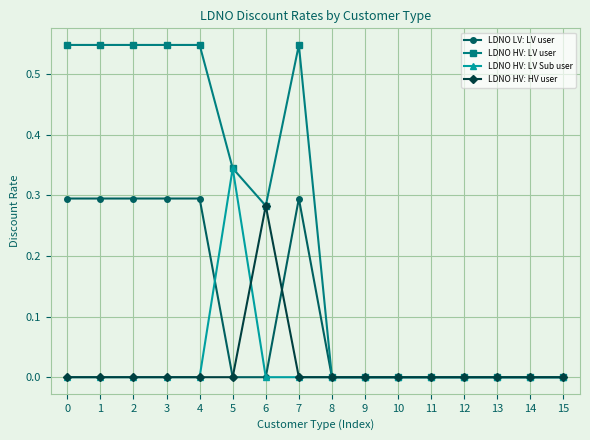

How many series are shown in this chart?

4